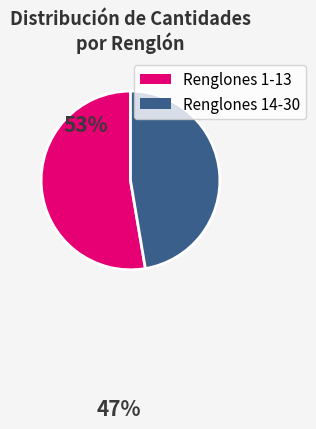

Does any single category account for the majority?

Yes